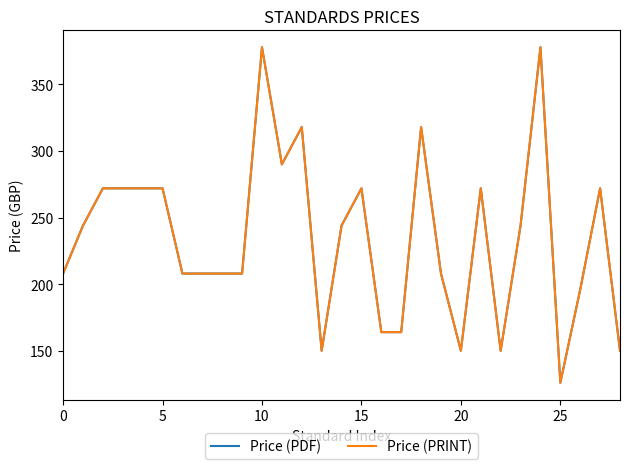

What is the smallest value displayed?

126